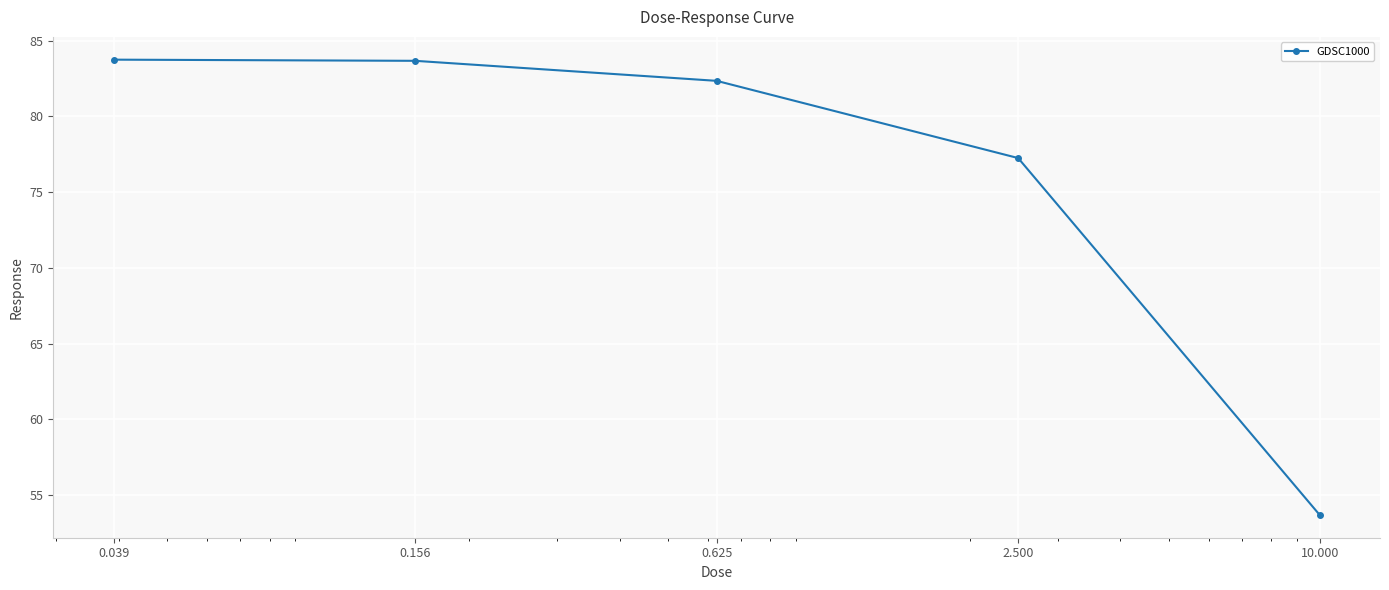

What is the maximum value shown in the chart?

83.7